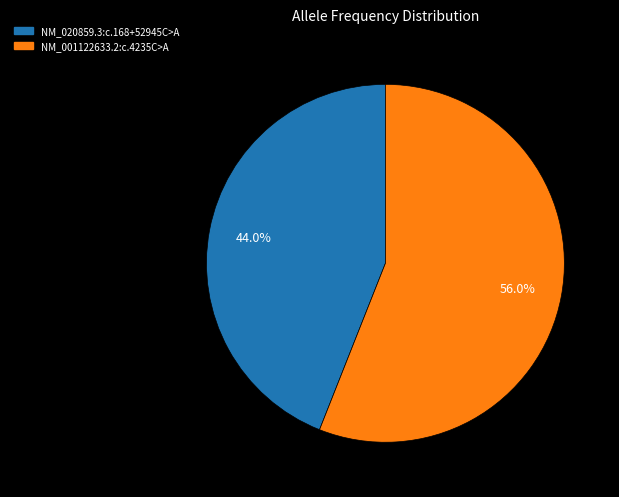

Which has a higher value, NM_020859.3:c.168+52945C>A or NM_001122633.2:c.4235C>A?

NM_001122633.2:c.4235C>A